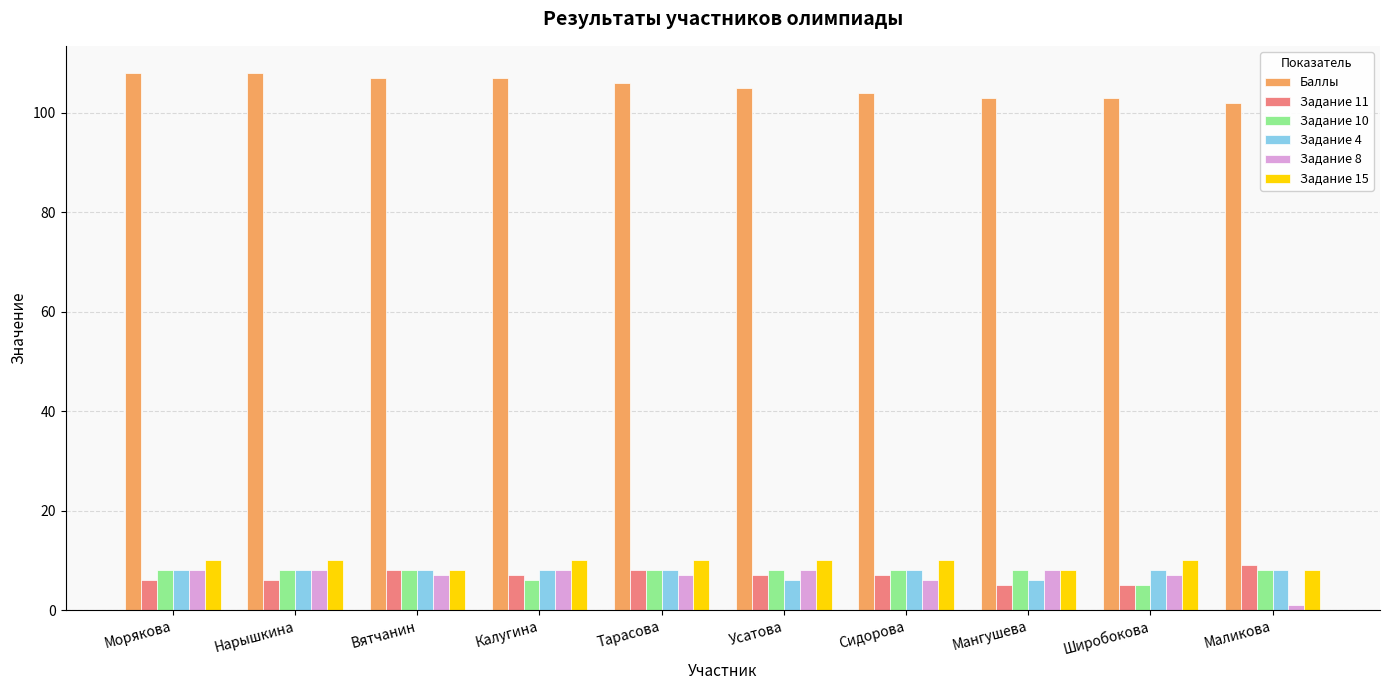

Is it true that Задание 4 equals 8 at Тарасова?

True